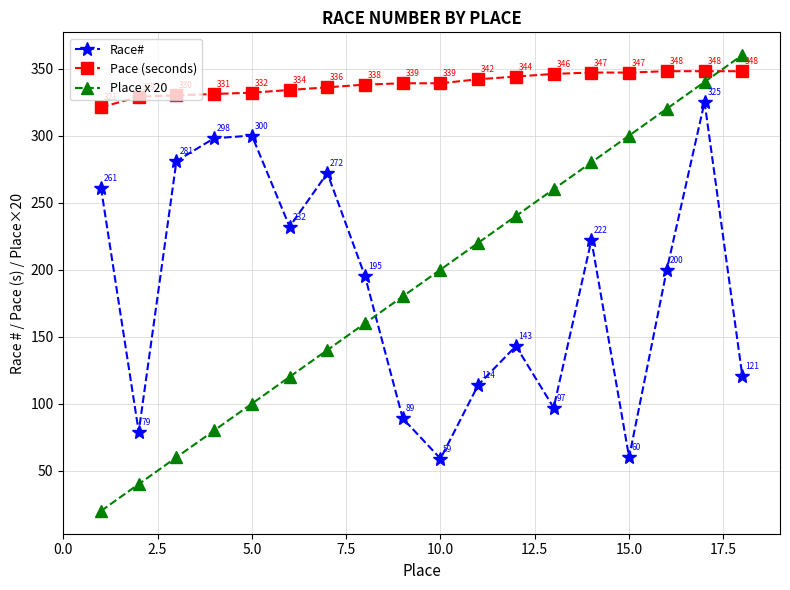

In Race#, how many points are lower than both neighbors (excluding endpoints)?

5